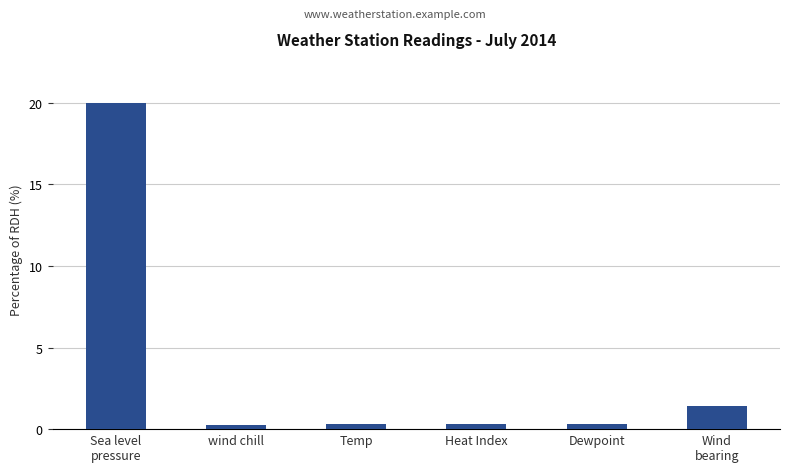

What position from the right is Sea level
pressure?

6